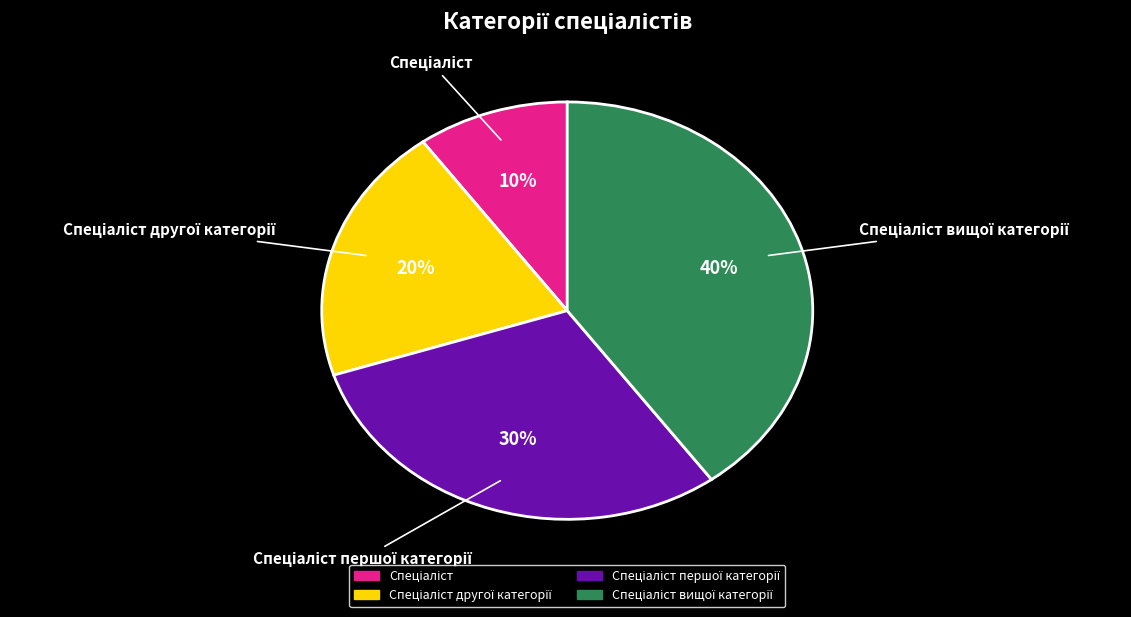

To the nearest percent, what is the difference between the largest and smallest slice percentages?

30%